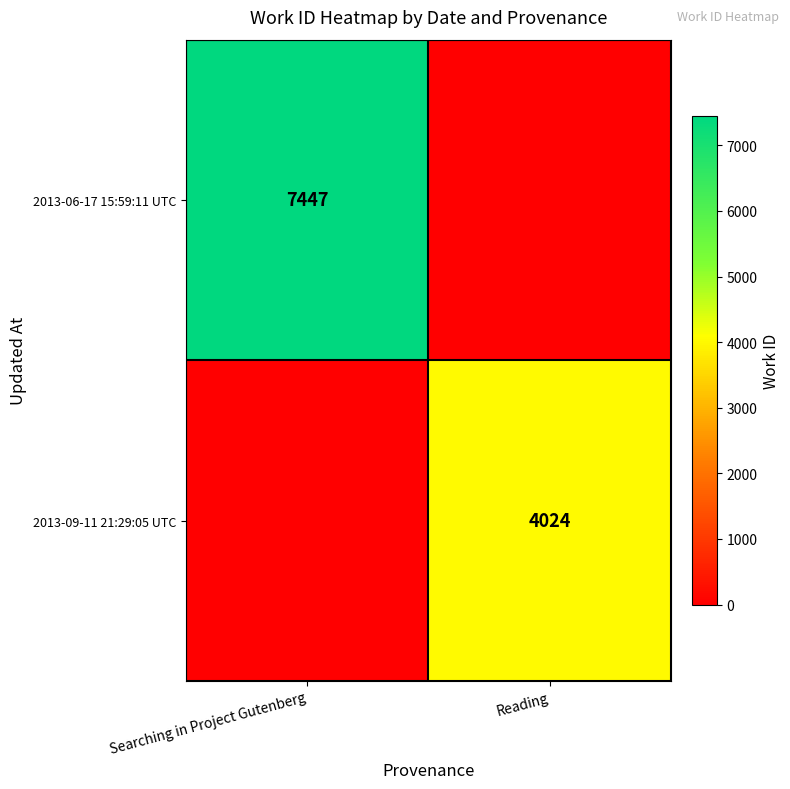

Is it true that 2013-09-11 21:29:05 UTC equals 4024 at Reading?

True